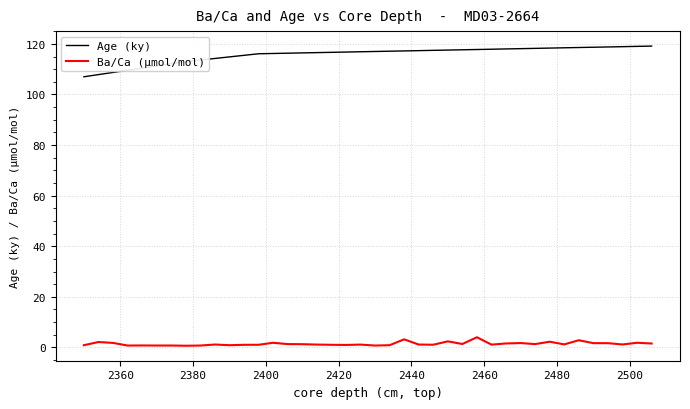

Which series has the widest spread of values?

Age (ky)